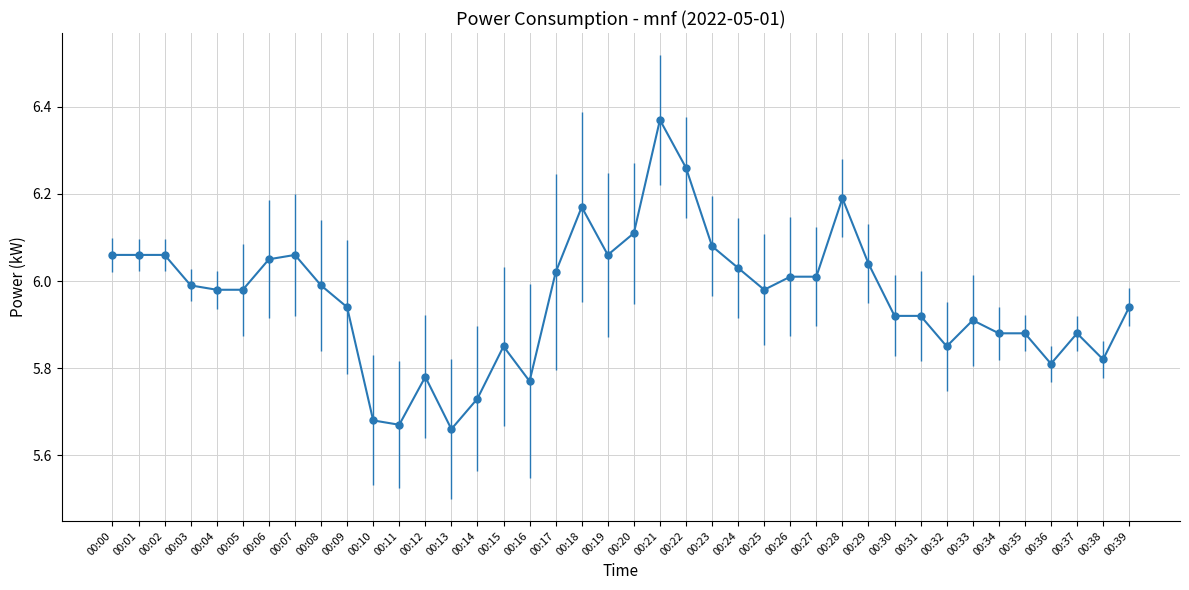

What is the difference between the maximum and second lowest values?

0.7